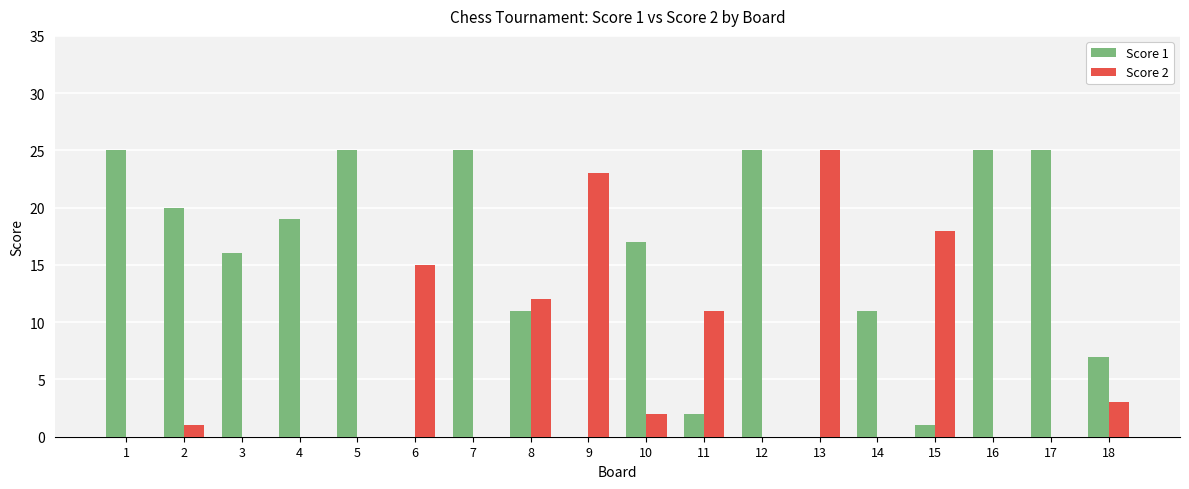

What is the average value of the Score 1 series?

14